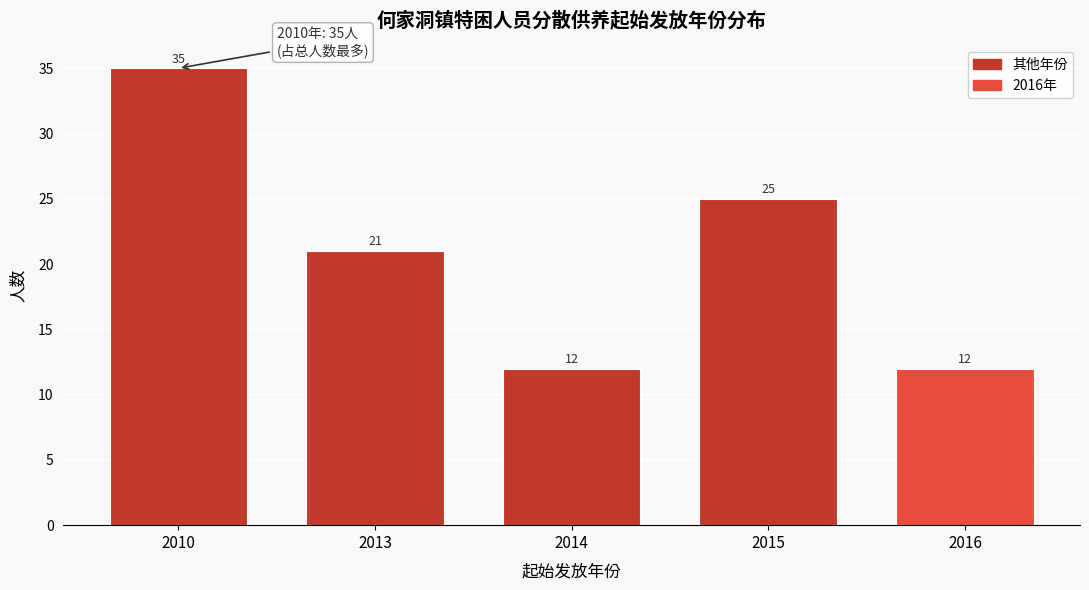

Reading left to right, extract all data points from this chart.

2010=35	2013=21	2014=12	2015=25	2016=12